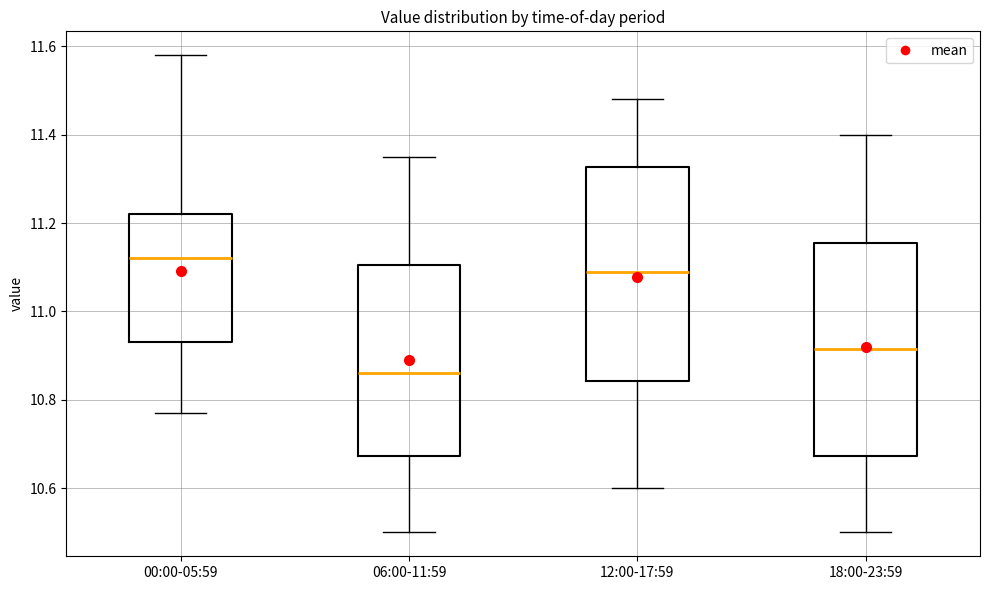

Reading left to right, transcribe this box plot: for each box, give where its median line is, the range the box spans, and where its two whiskers end, as read against the y-axis. The values are not printed on the chart, so give them approximately, as read against the axis.

00:00-05:59: median 11.12, box 10.94 to 11.22, whiskers 10.78 to 11.58
06:00-11:59: median 10.86, box 10.68 to 11.10, whiskers 10.50 to 11.36
12:00-17:59: median 11.10, box 10.84 to 11.32, whiskers 10.60 to 11.48
18:00-23:59: median 10.92, box 10.68 to 11.16, whiskers 10.50 to 11.40